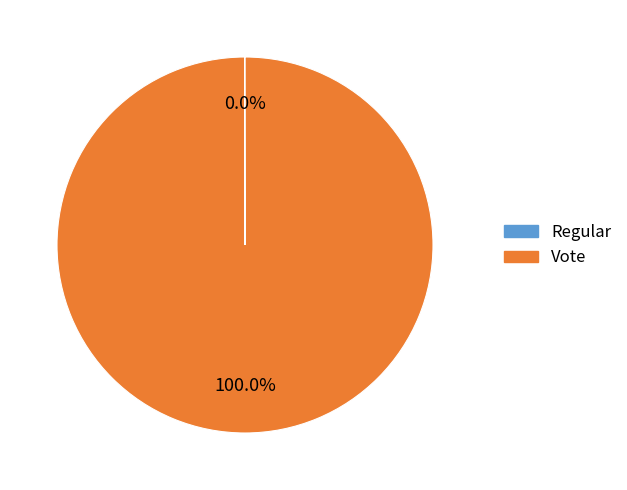

Does any single category account for the majority?

Yes